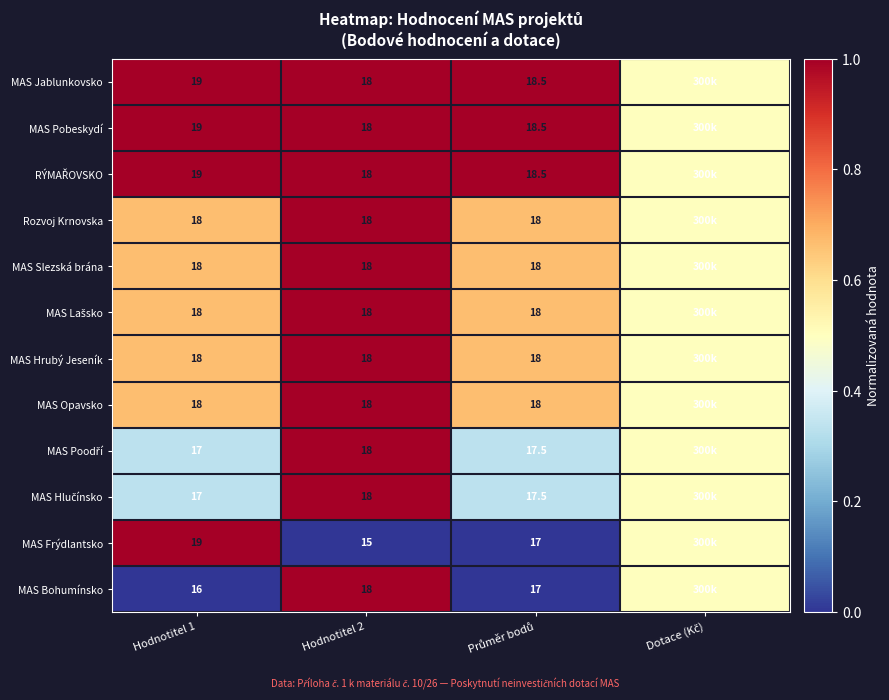

What is the total value across all series at Hodnotitel 1?

216.0